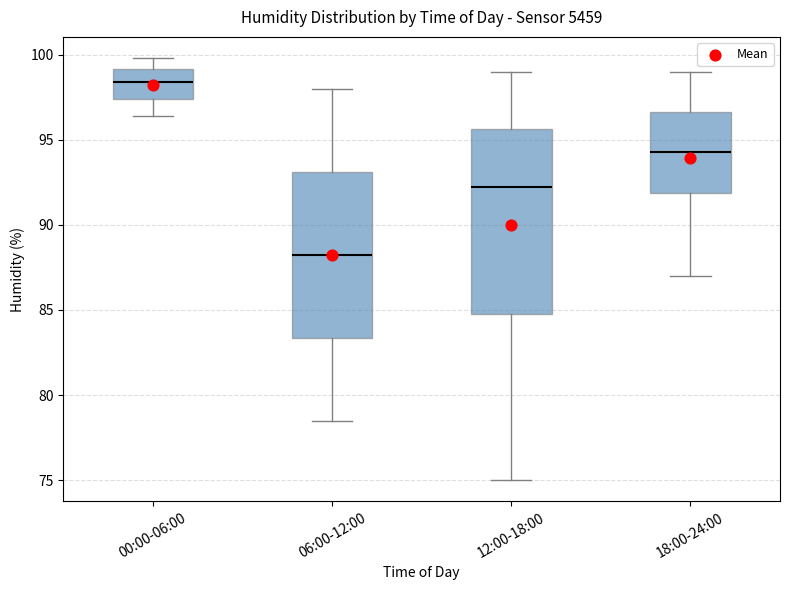

Reading left to right, read every box against the y-axis: the position of its median line, the range the box covers, and the ends of its whiskers. The values are not printed on the chart, so give them approximately, as read against the axis.

00:00-06:00: median 98.5, box 97.5 to 99.0, whiskers 96.5 to 100.0
06:00-12:00: median 88.5, box 83.5 to 93.0, whiskers 78.5 to 98.0
12:00-18:00: median 92.5, box 85.0 to 95.5, whiskers 75.0 to 99.0
18:00-24:00: median 94.5, box 92.0 to 96.5, whiskers 87.0 to 99.0